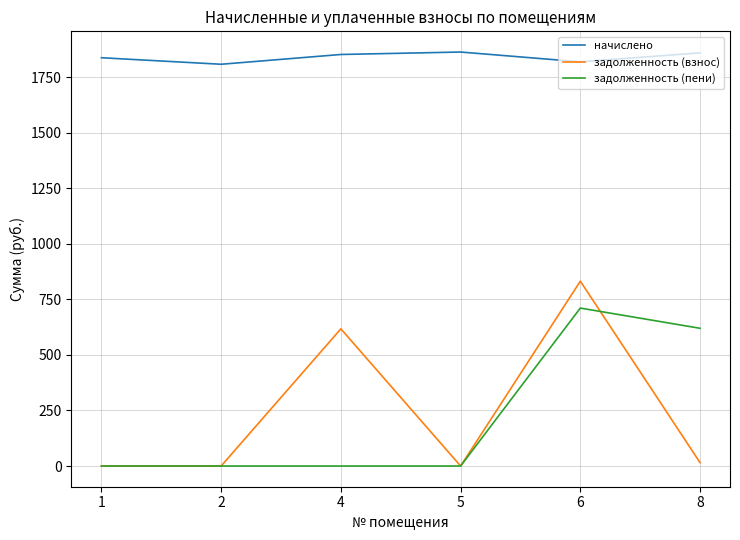

What is the highest value of the задолженность (пени) series?

710.5